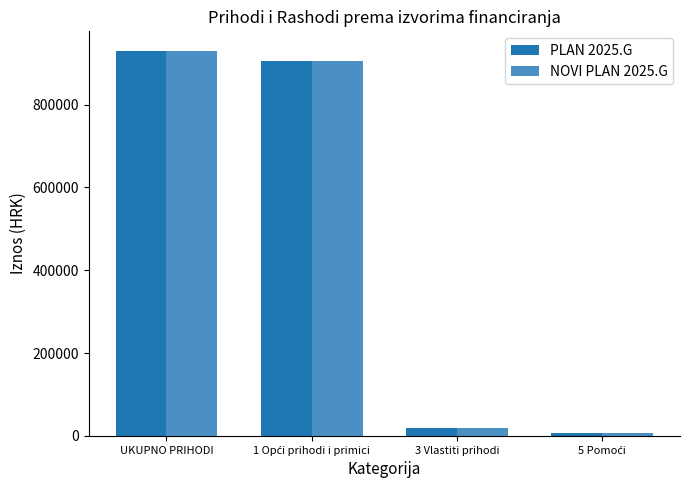

The value of NOVI PLAN 2025.G at UKUPNO PRIHODI is 930700.3. True or false?

True